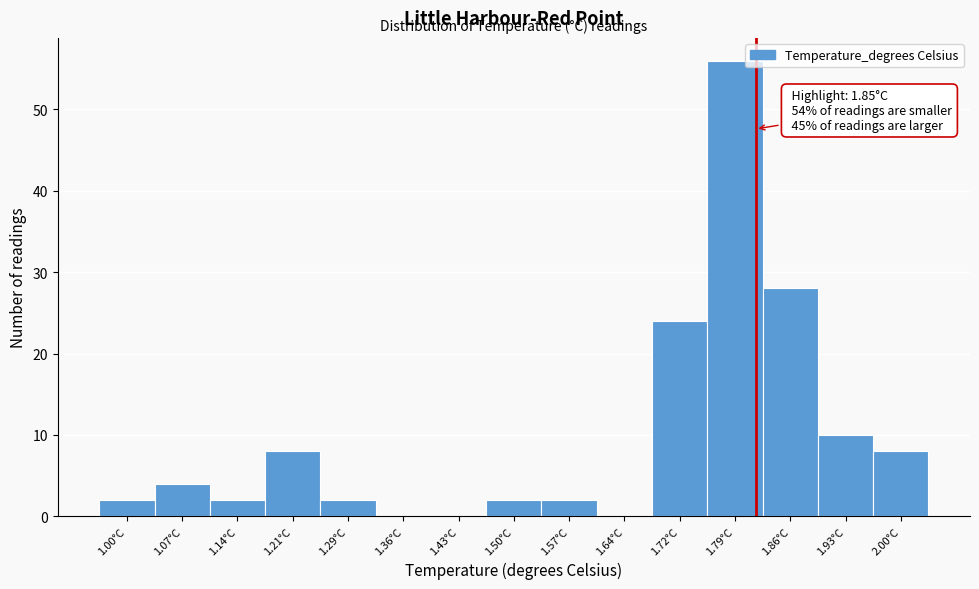

Reading left to right, extract all data points from this chart.

1.00°C=2	1.07°C=4	1.14°C=2	1.21°C=8	1.29°C=2	1.36°C=0	1.43°C=0	1.50°C=2	1.57°C=2	1.64°C=0	1.72°C=24	1.79°C=56	1.86°C=28	1.93°C=10	2.00°C=8